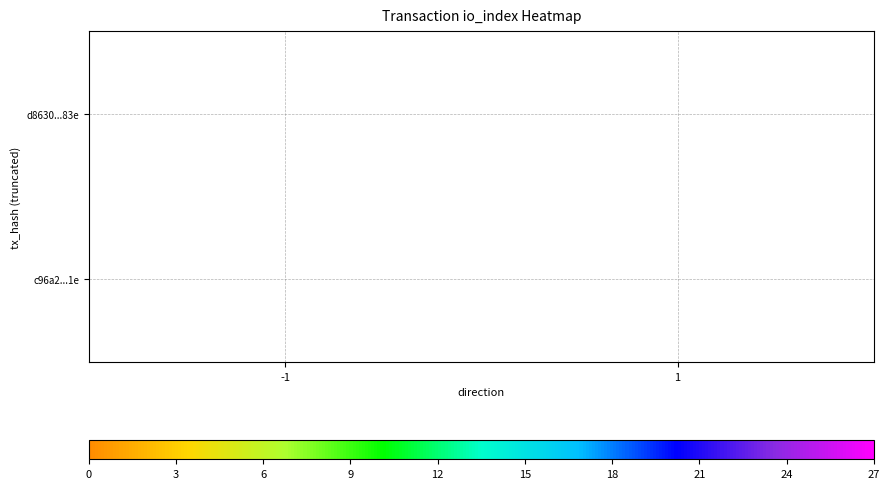

At how many categories does at least one series exceed 16?

1